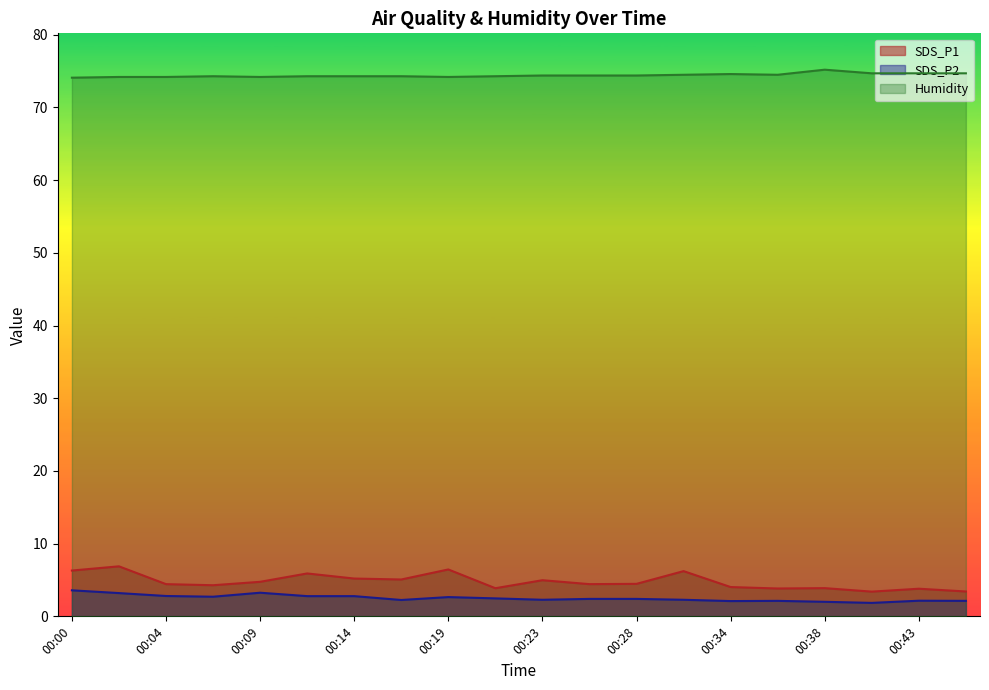

Is the value of Humidity at 00:34 greater than the value of SDS_P2 at 00:00?

Yes